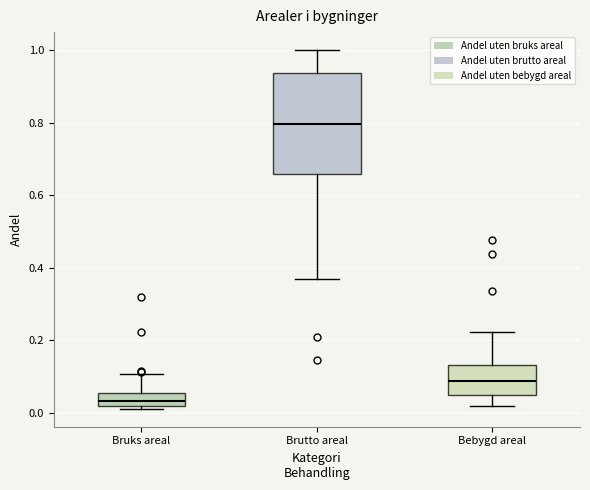

Reading left to right, read every box against the y-axis: the position of its median line, the range the box covers, and the ends of its whiskers. The values are not printed on the chart, so give them approximately, as read against the axis.

Bruks areal: median 0.04, box 0.02 to 0.06, whiskers 0.02 (just below the box's lower edge) to 0.10
Brutto areal: median 0.80, box 0.66 to 0.94, whiskers 0.38 to 1.00
Bebygd areal: median 0.08, box 0.06 to 0.14, whiskers 0.02 to 0.22